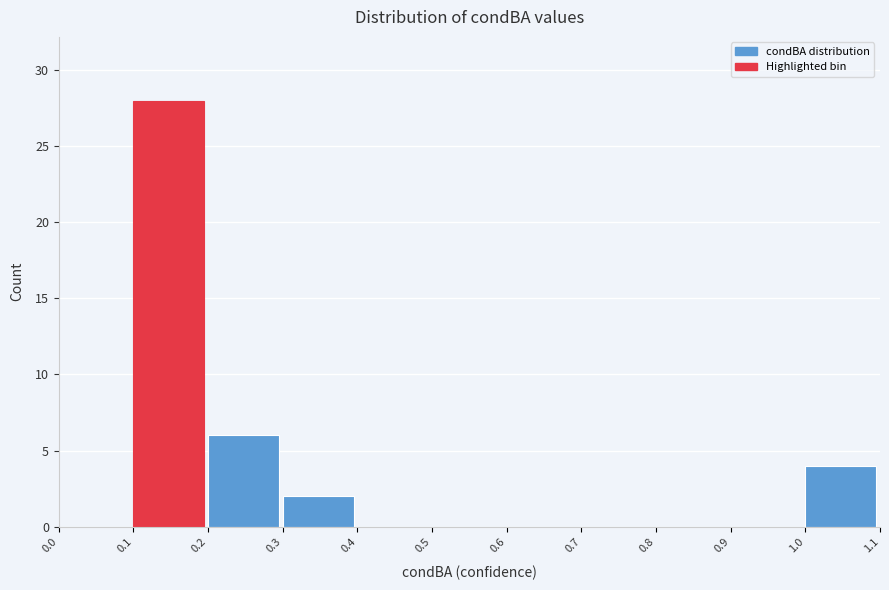

Over which range of the x-axis is the bar tallest?

0.1 to 0.2